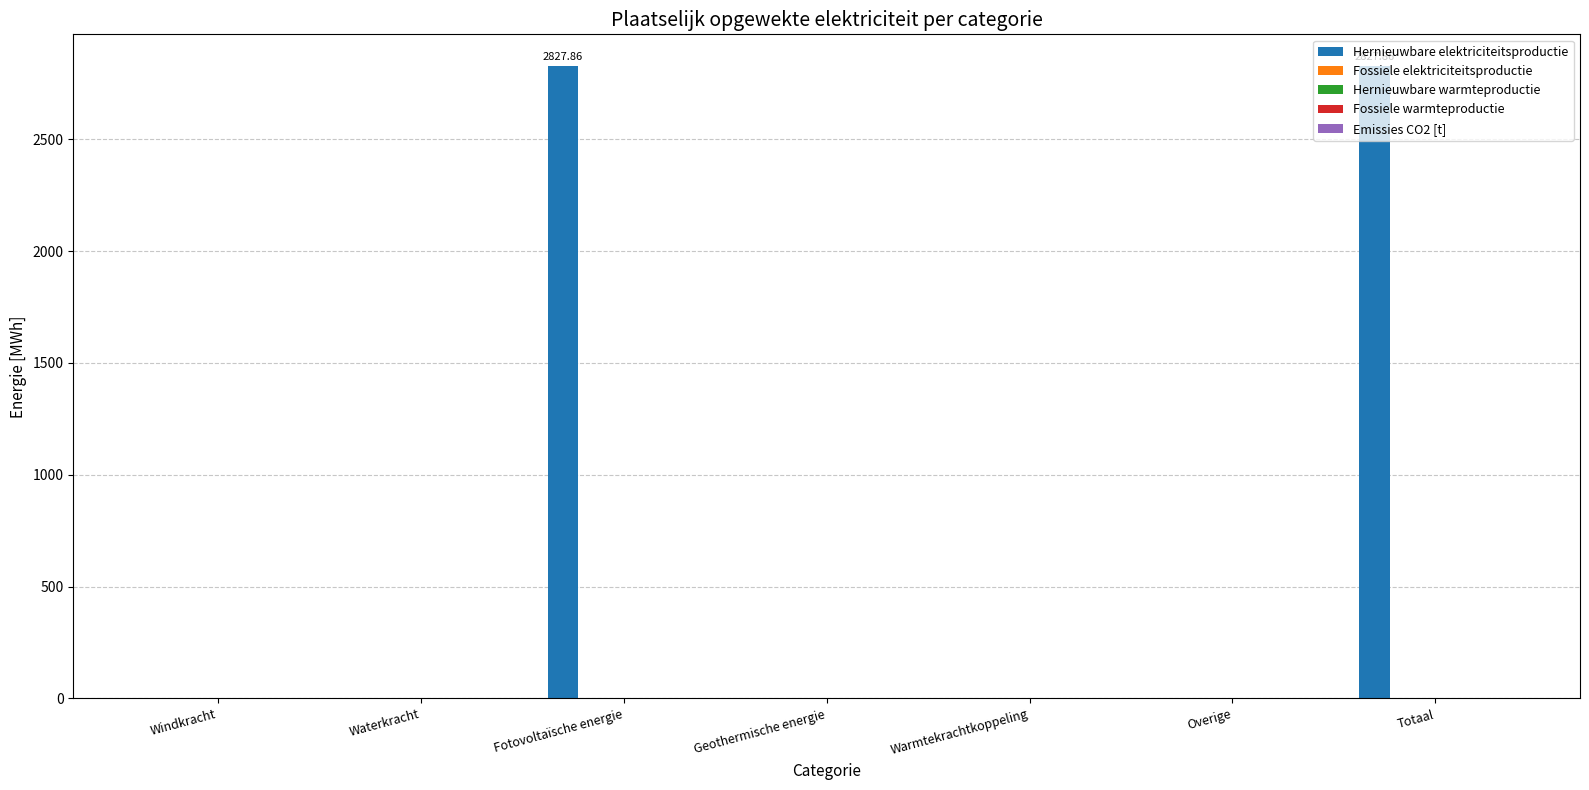

What is the sum of all values?

5655.7